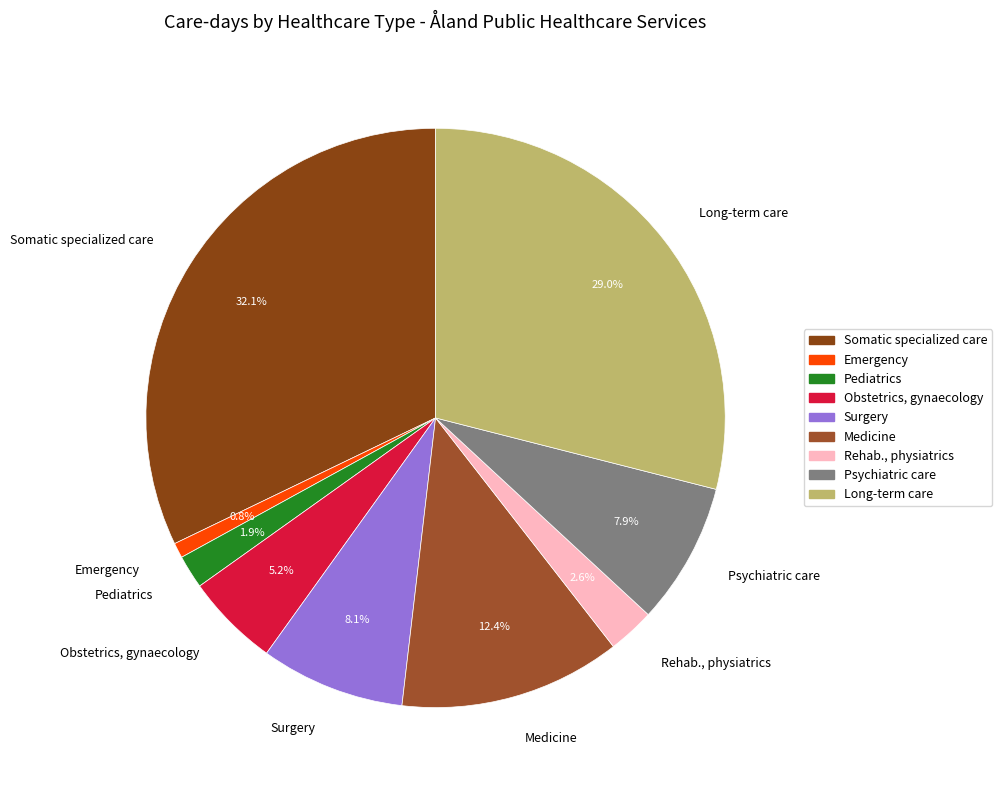

Does Obstetrics, gynaecology account for over 50% of the chart?

No